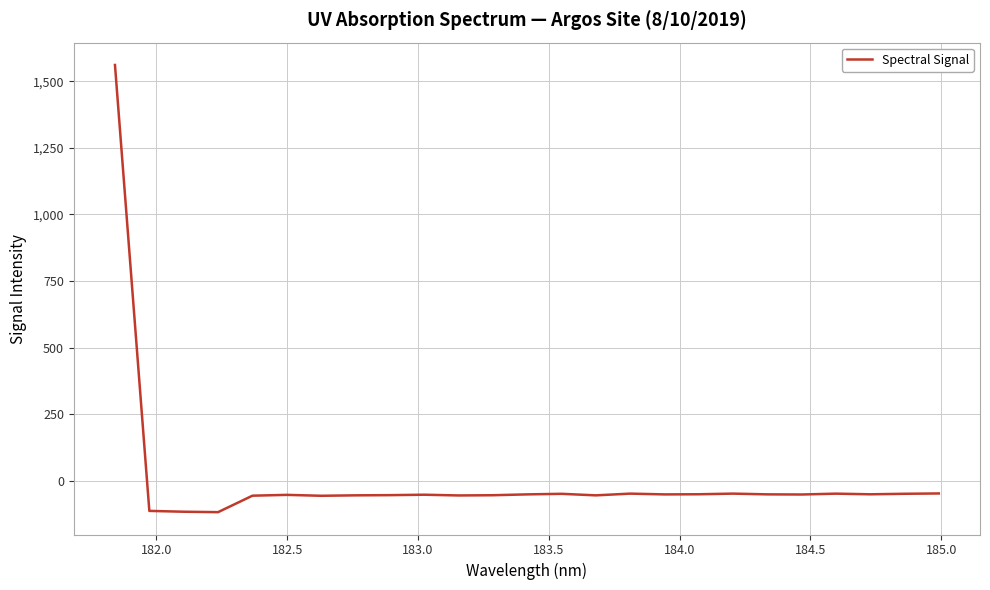

What is the minimum value shown in the chart?

-118.3